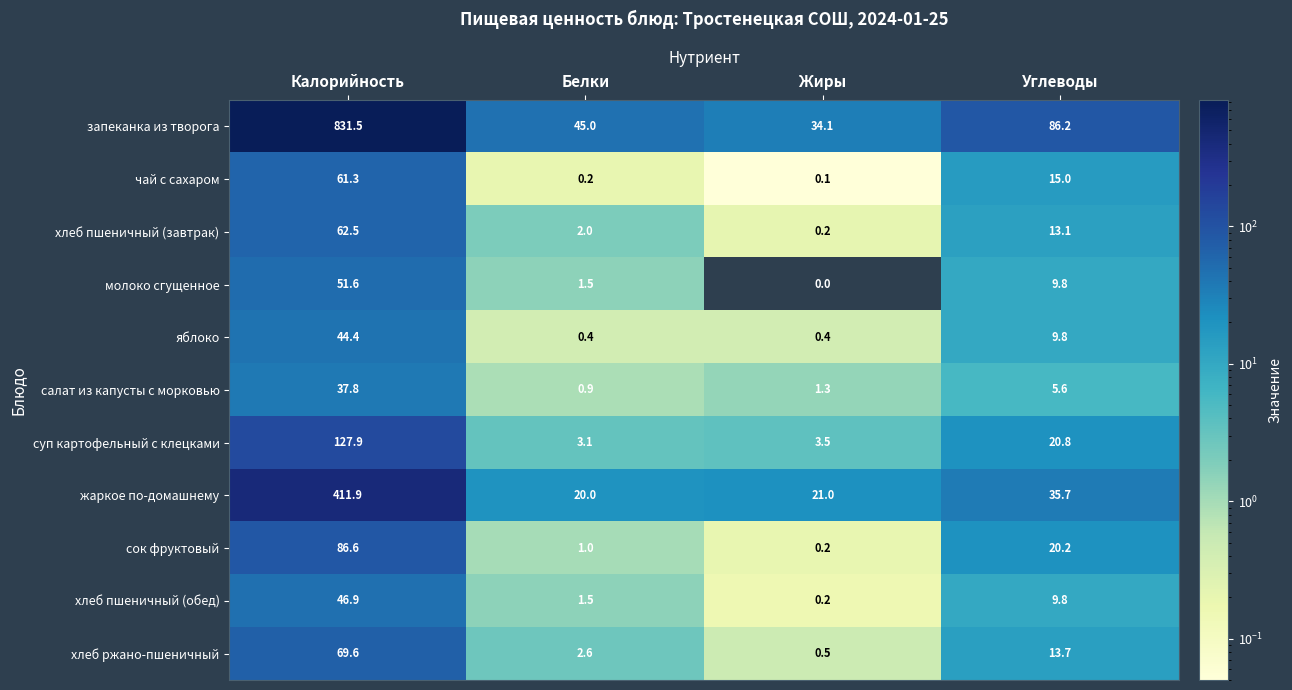

The жаркое по-домашнему series shows 15.4 at Углеводы. True or false?

False